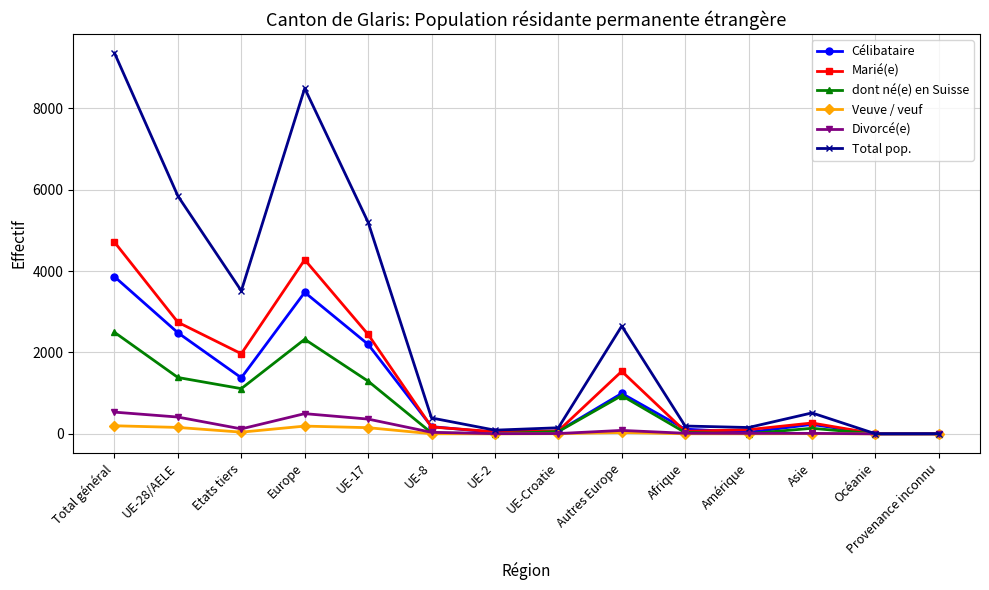

What is the maximum value for Marié(e)?

4709